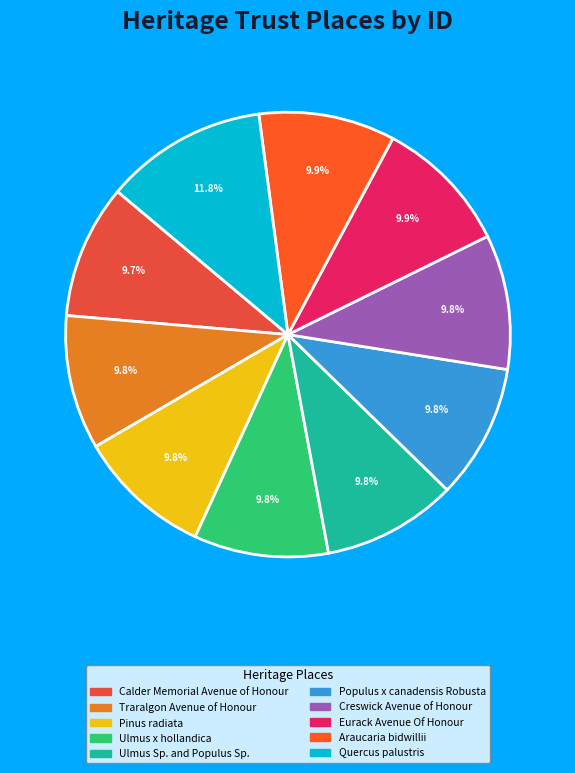

What is the ratio of the value at Ulmus x hollandica to the value at Calder Memorial Avenue of Honour?

1.0